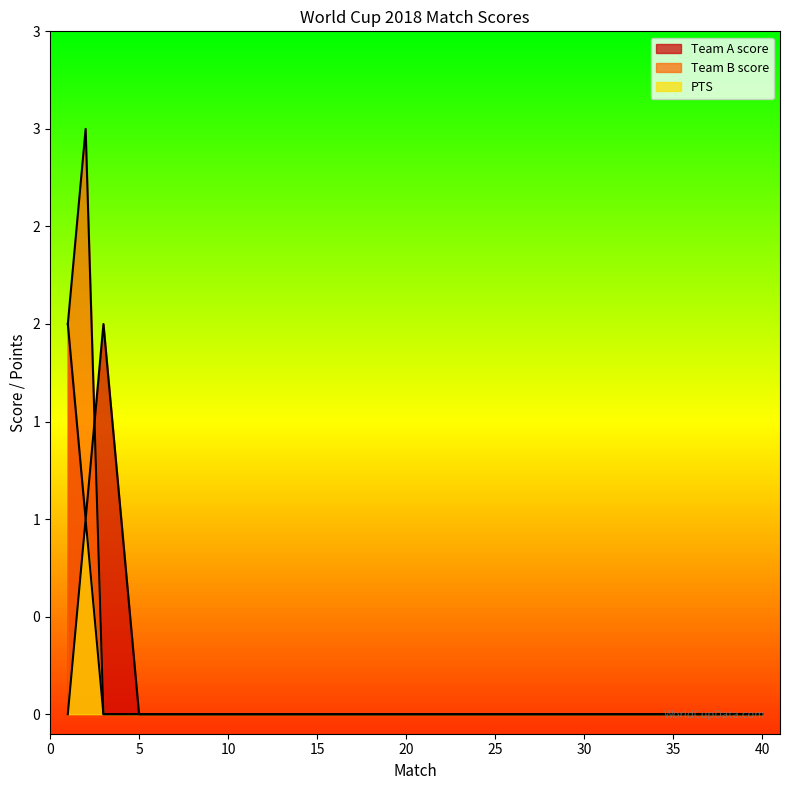

How many data points in PTS are above 0?

1